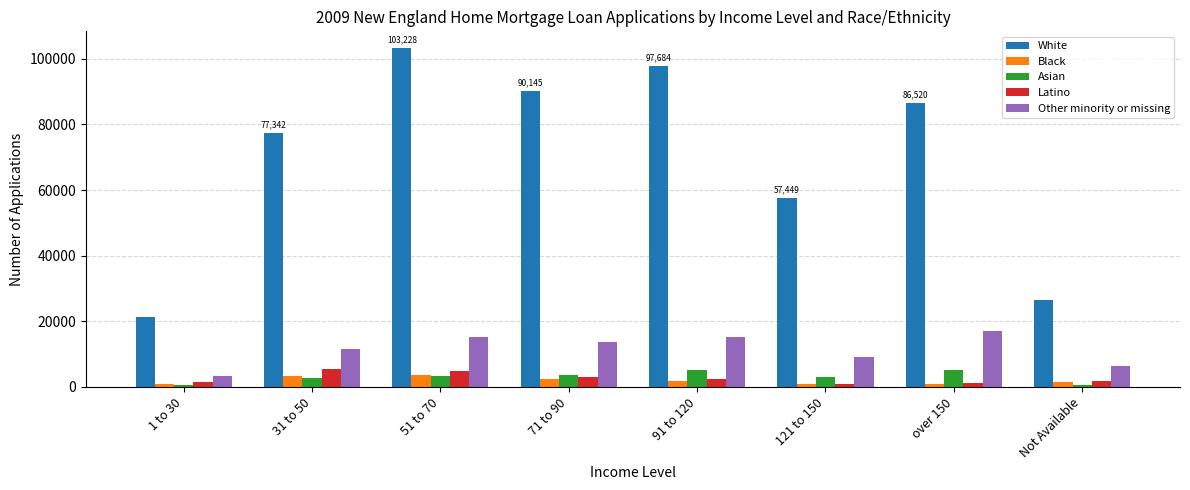

What is the approximate value of White at 51 to 70?

103228